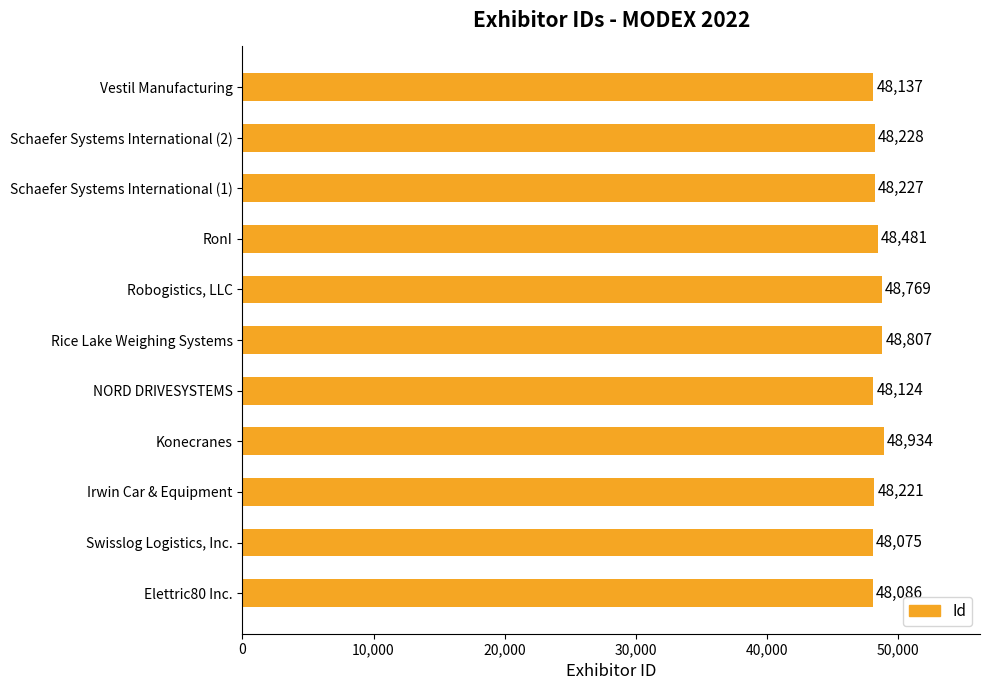

Which label corresponds to the largest value in the chart?

Konecranes